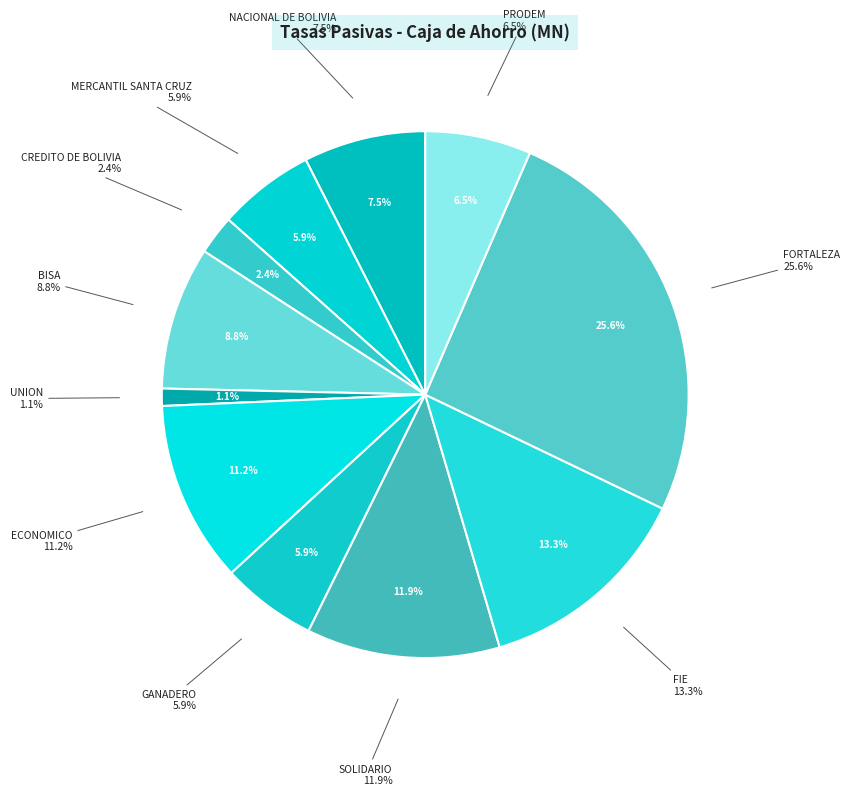

To the nearest percent, what portion does SOLIDARIO represent?

12%